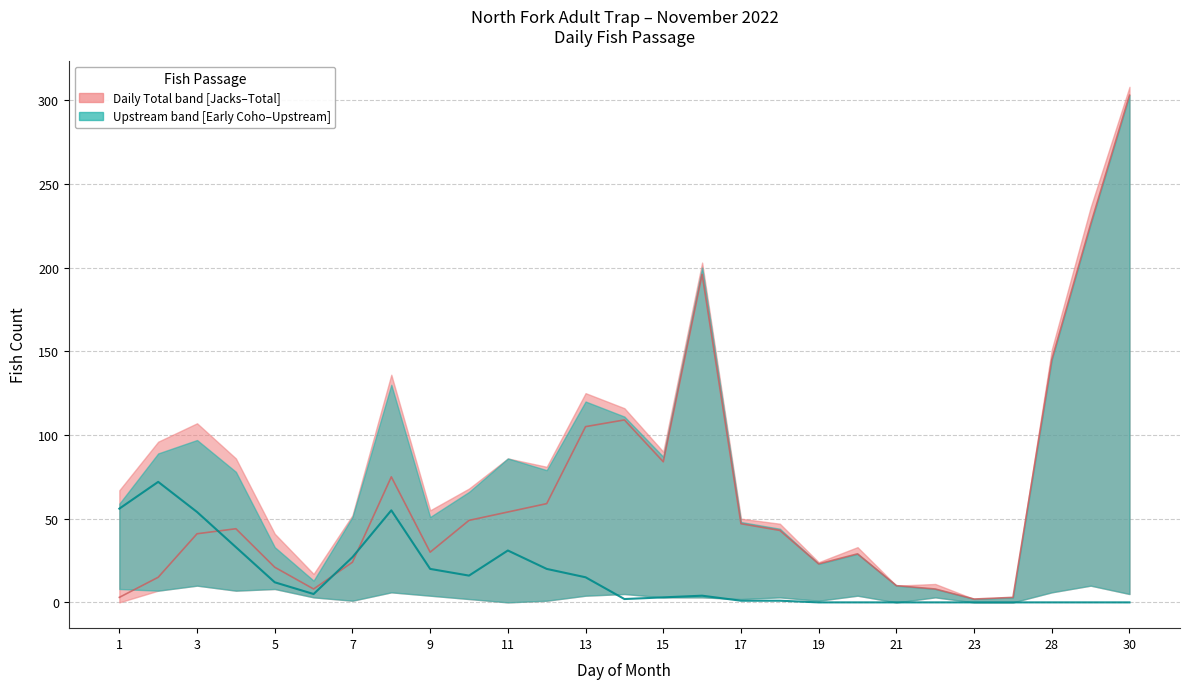

What is the difference between the second highest and second lowest values in the Early Run Coho (mid) series?

56